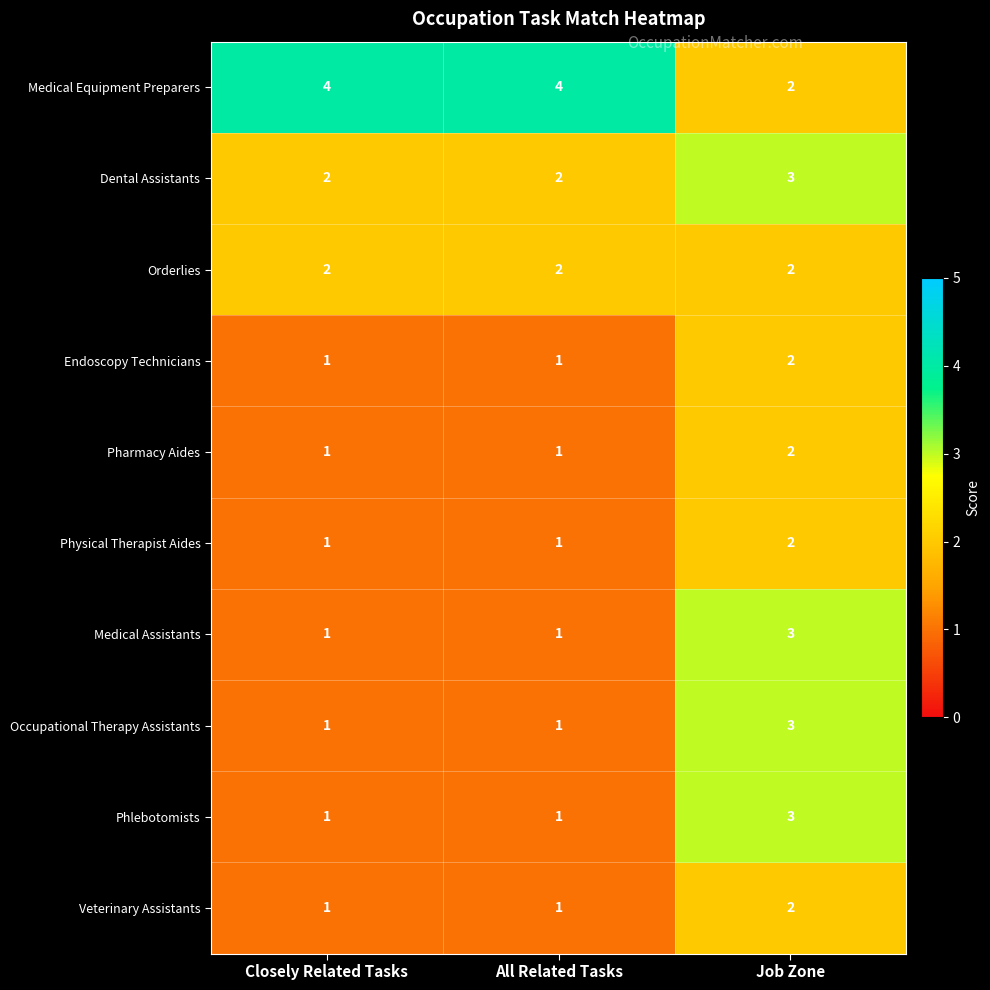

At which category is the sum across all series the highest?

Job Zone